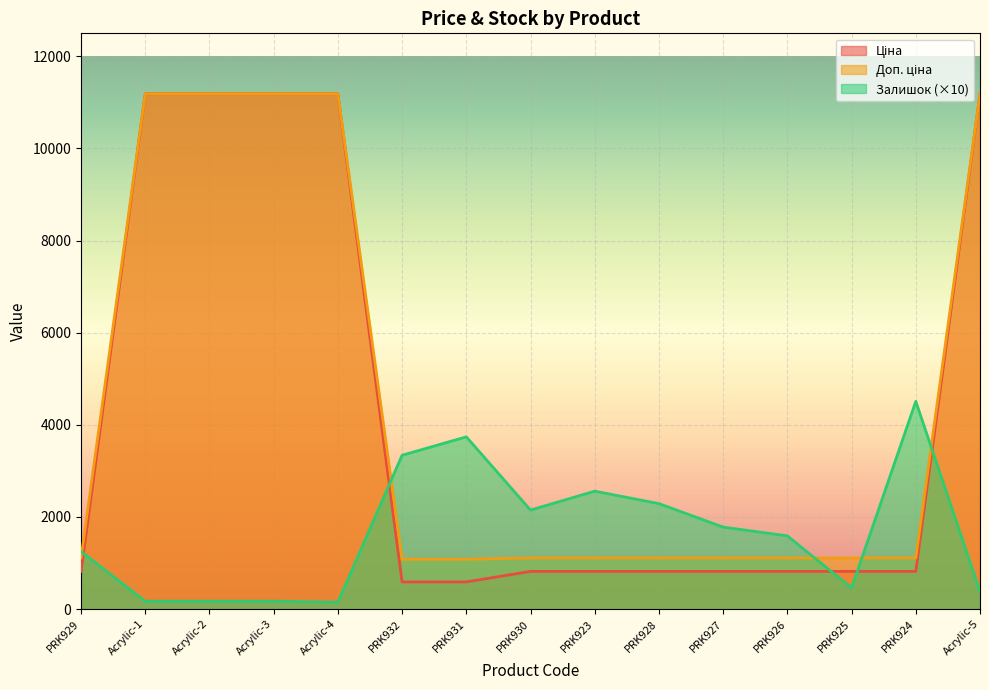

At which label does Ціна reach its minimum?

PRK932